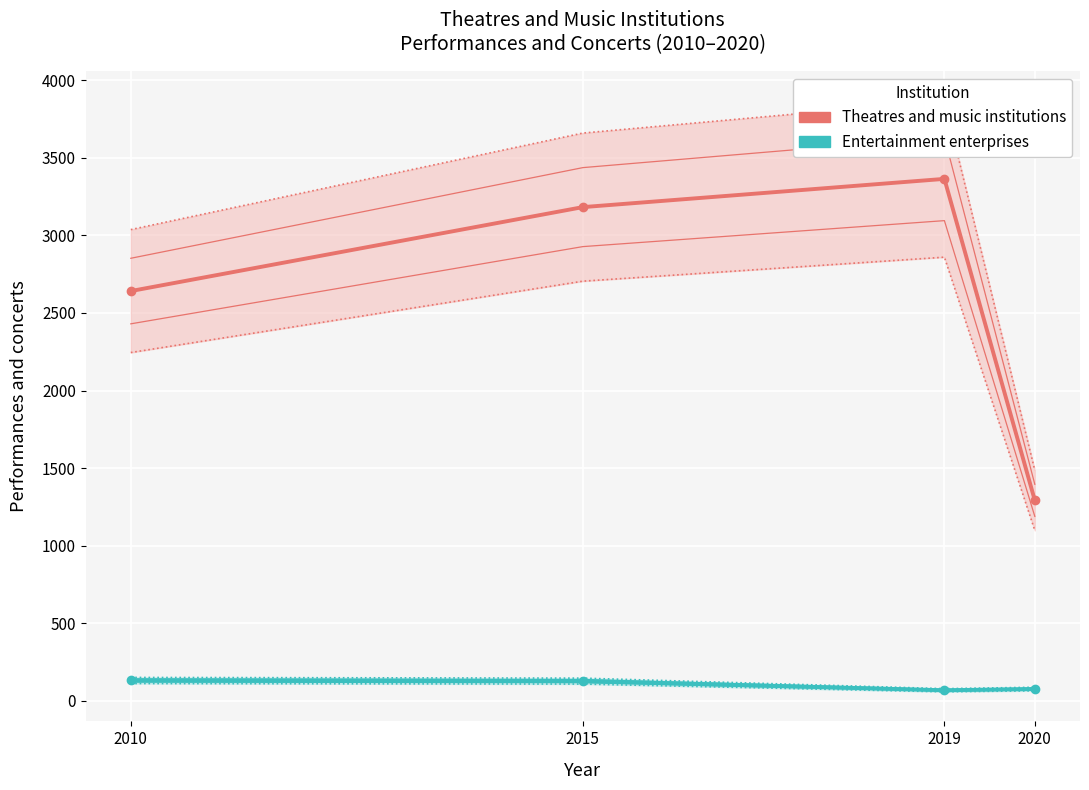

What is the difference between the maximum and minimum values in the Entertainment enterprises series?

63